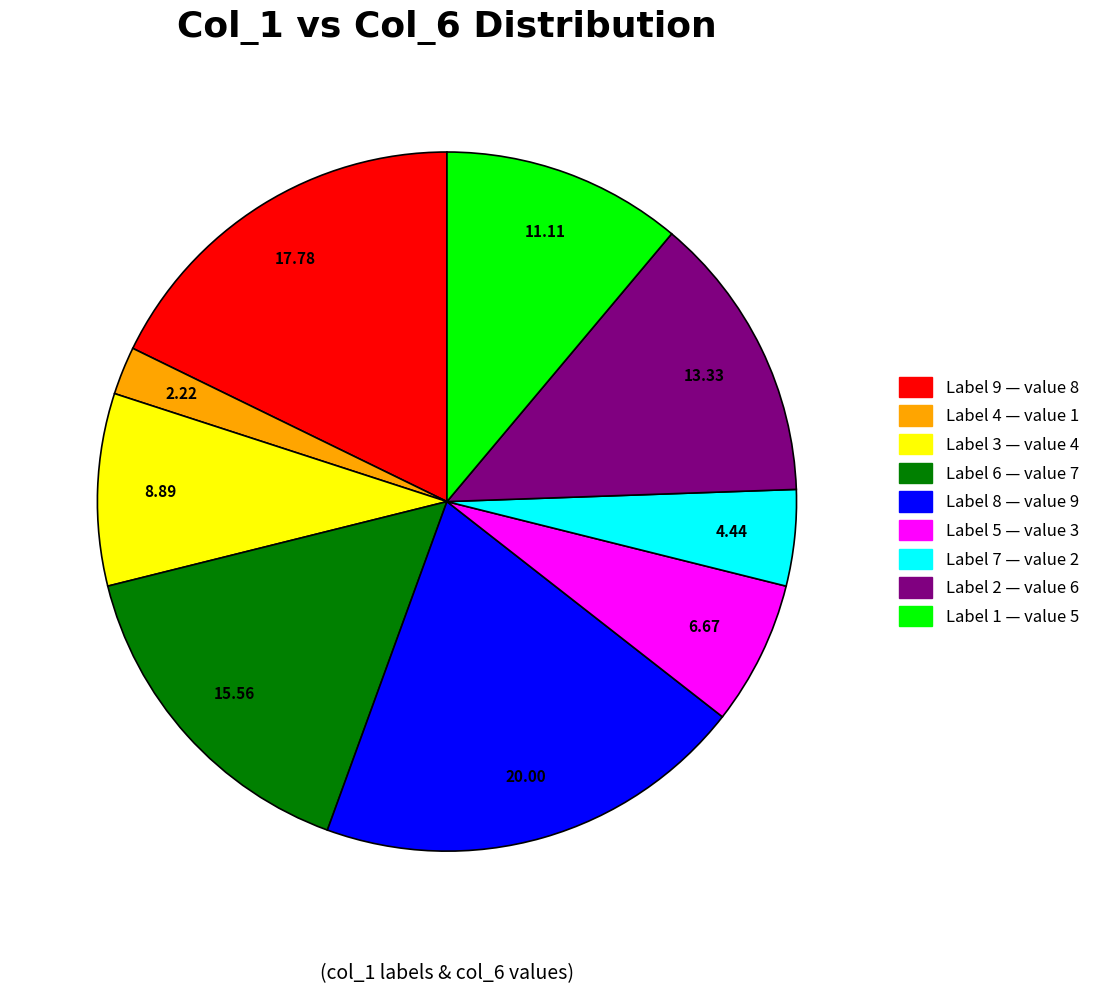

Is there any slice that represents more than half of the pie?

No